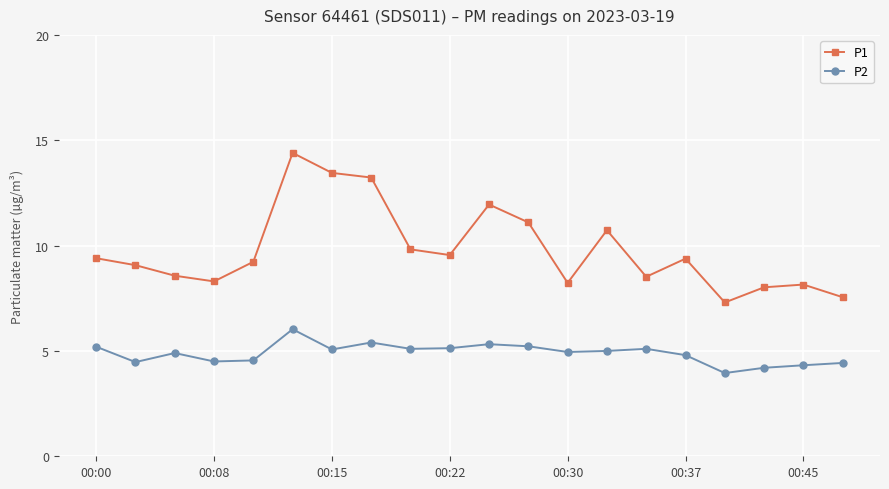

What is the difference between the maximum and minimum values in the P2 series?

2.1